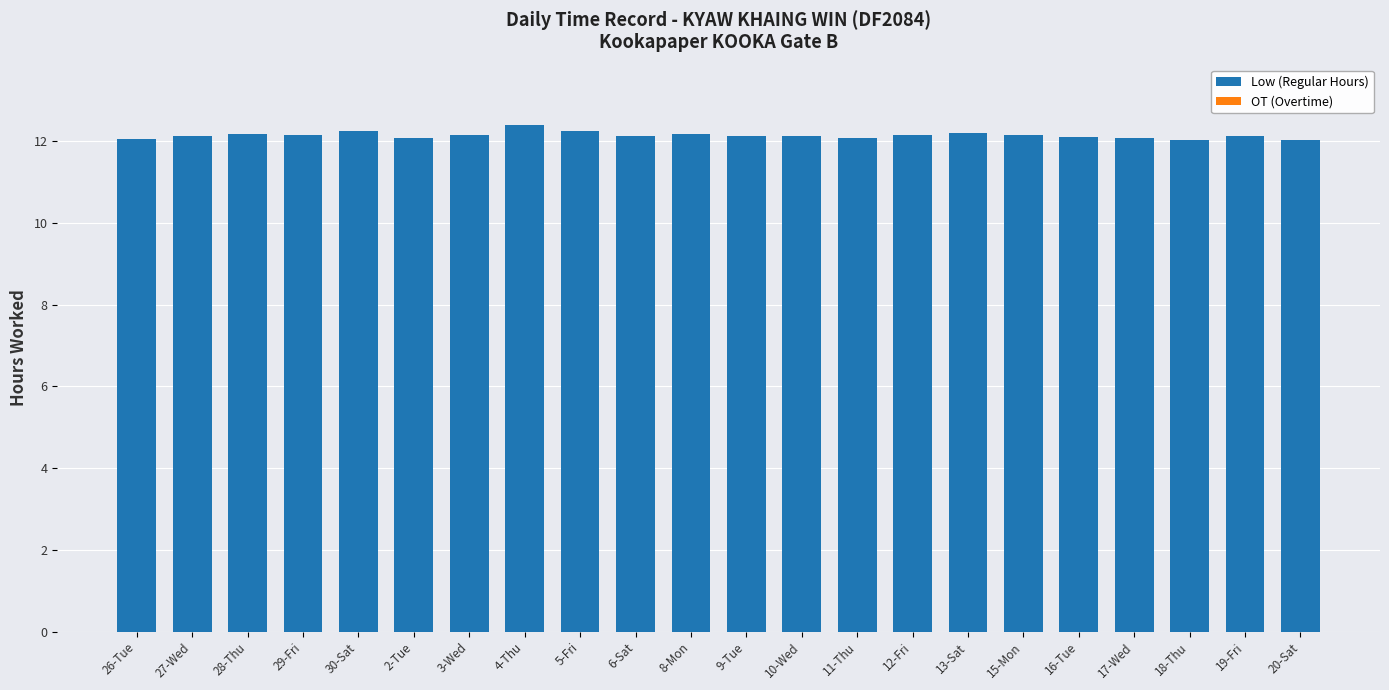

Approximately how many times larger is the value at 26-Tue compared to 28-Thu?

1.0